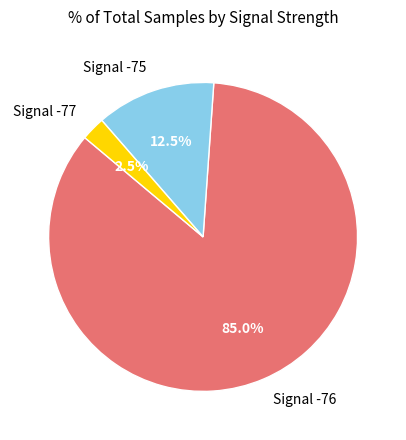

Combined, what portion of the pie is Signal -77 and Signal -75?

15.0%